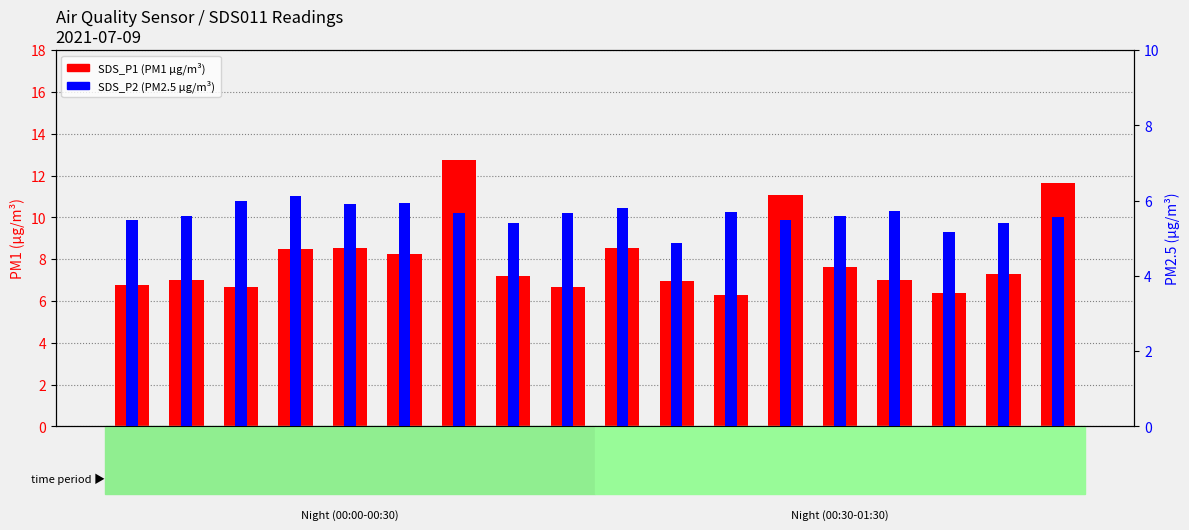

What is the label of the 5th bar from the right?

01:06